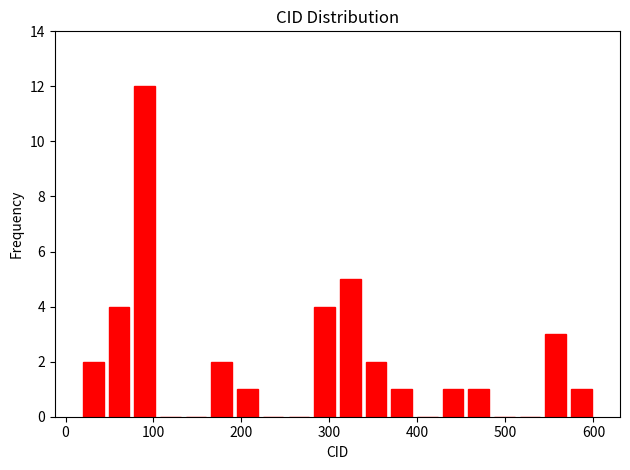

Read against the x-axis, roughly where is the centre of the tallest bar?

90